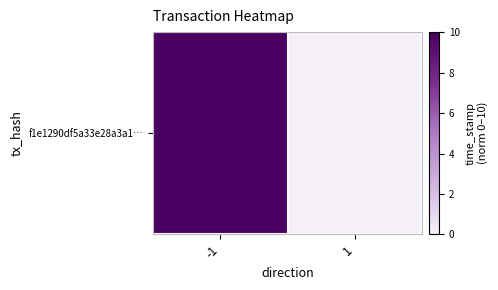

What is the greatest value displayed?

10